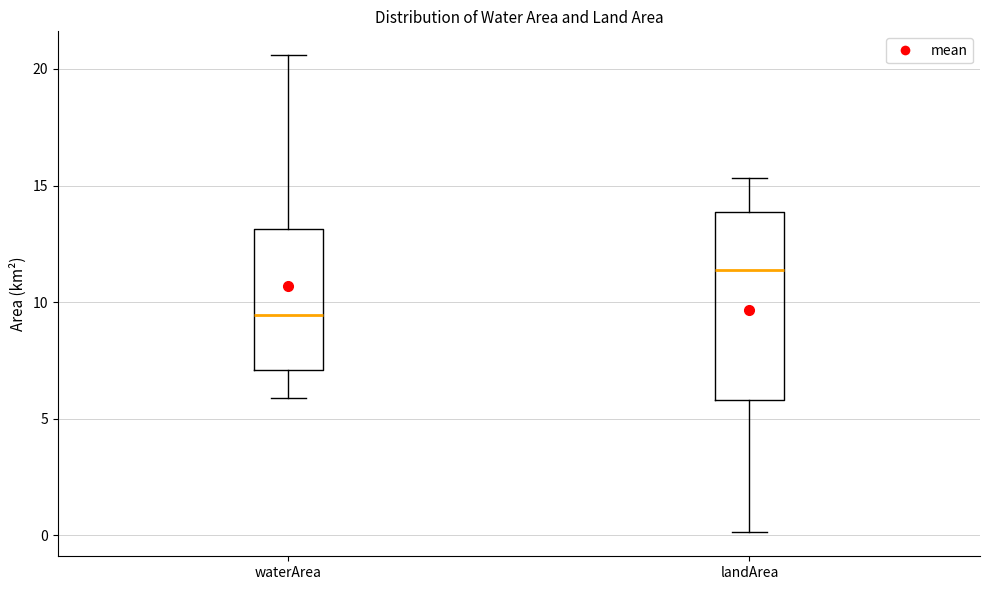

Comparing the boxes themselves (not the whiskers), which one is the tallest?

landArea